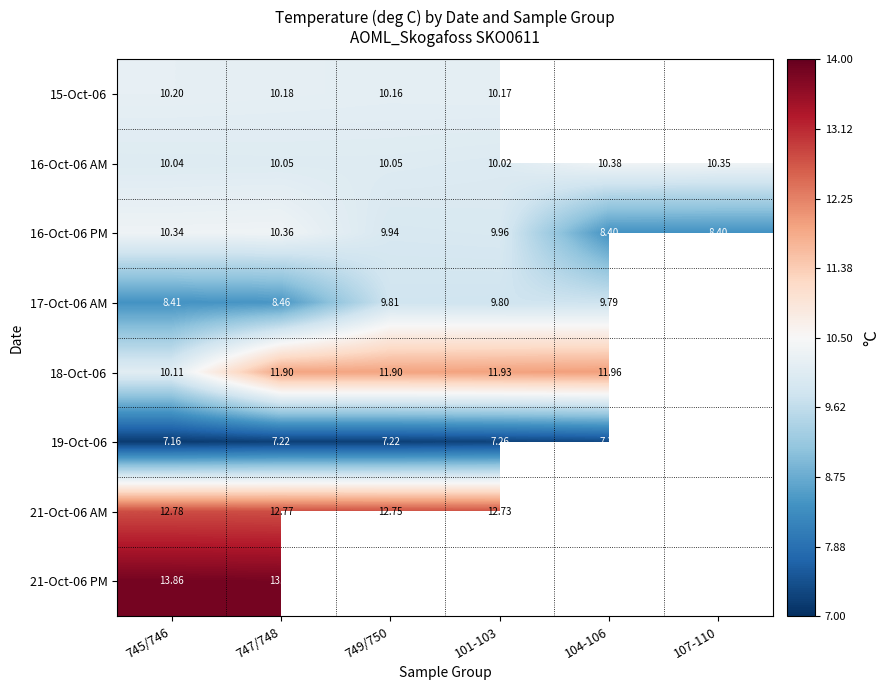

Is the value of 16-Oct-06 PM at 104-106 greater than the value of 18-Oct-06 at 747/748?

No